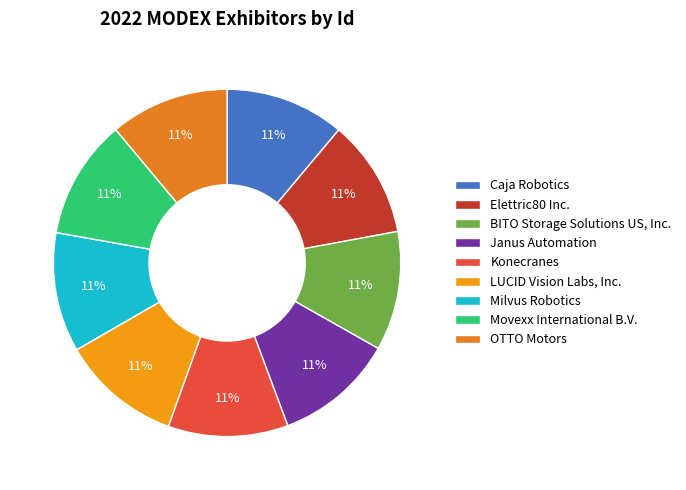

Is there any slice that represents more than half of the pie?

No